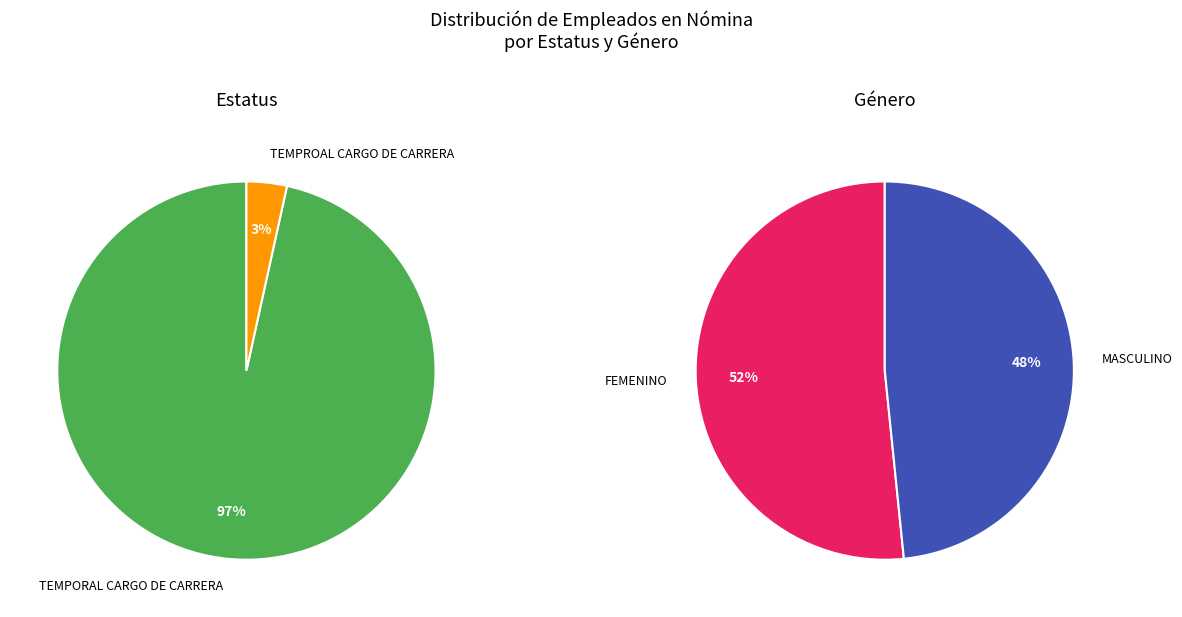

Rank the categories by value from lowest to highest.

TEMPROAL CARGO DE CARRERA, MASCULINO, FEMENINO, TEMPORAL CARGO DE CARRERA